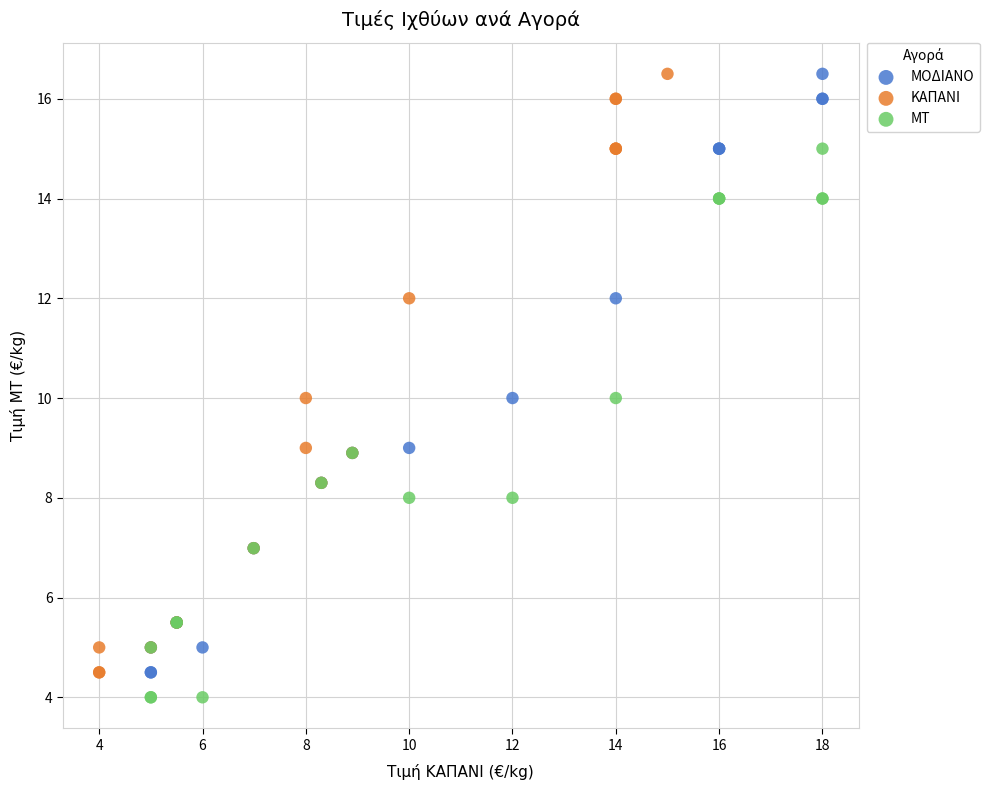

What are all the series names shown in the legend?

ΜΟΔΙΑΝΟ, ΚΑΠΑΝΙ, ΜΤ